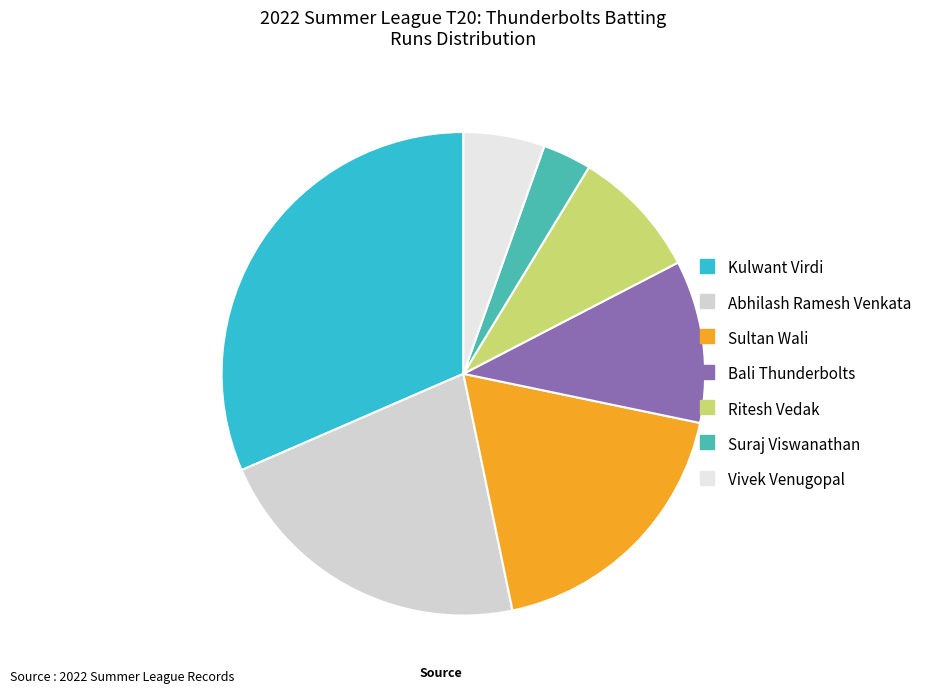

Is it true that Bali Thunderbolts is 17% of the pie?

False